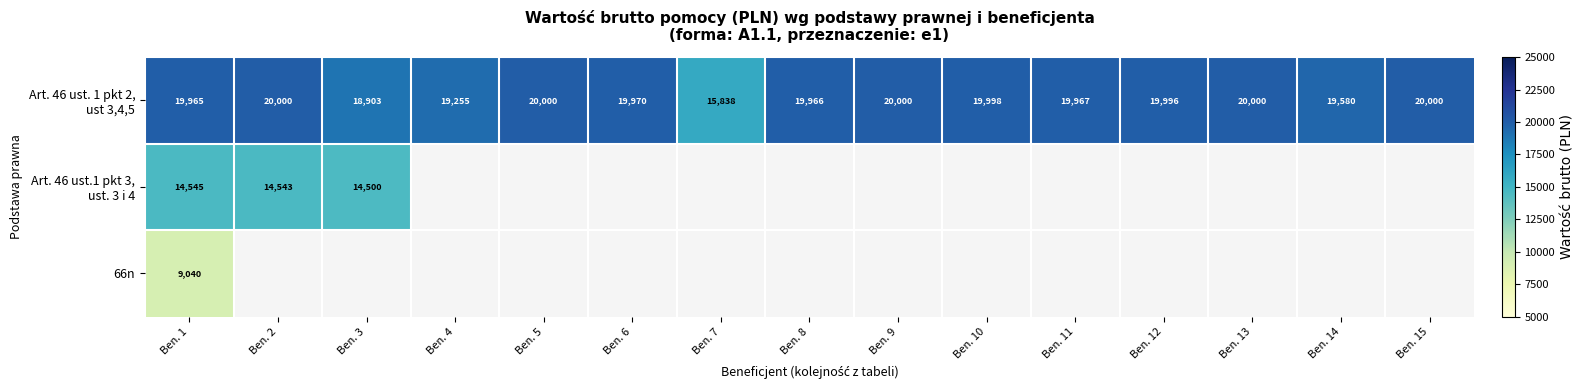

At how many categories does at least one series exceed 6441?

15